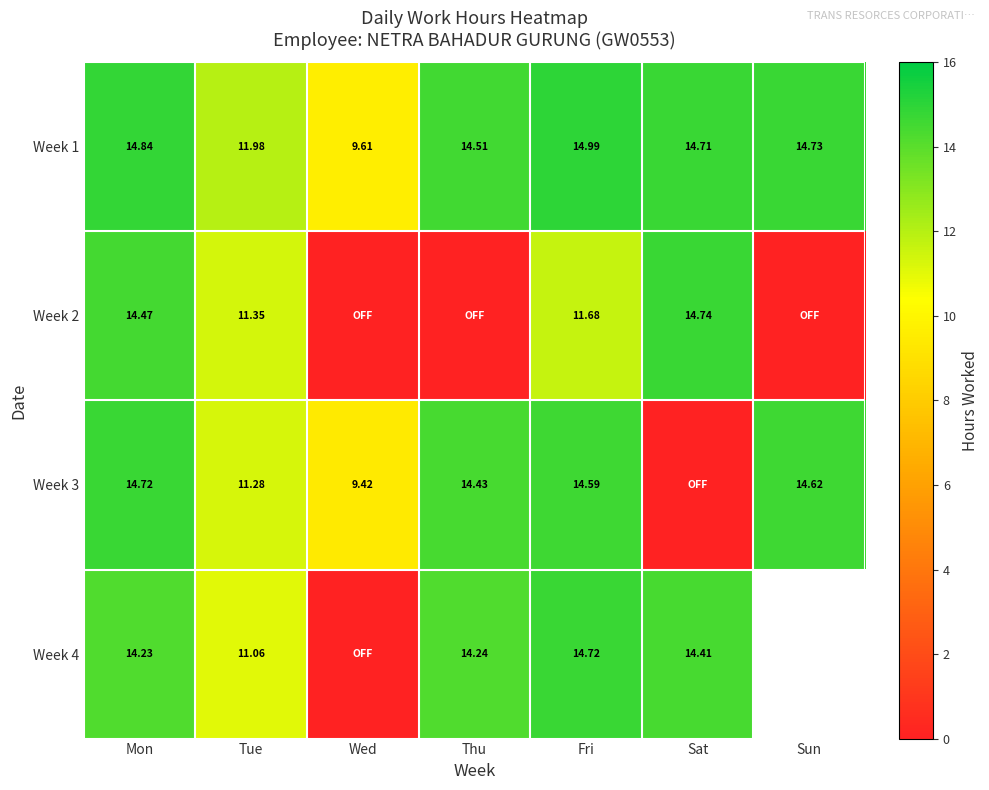

List the labels in order of Week 1 value, largest first.

Fri, Mon, Sun, Sat, Thu, Tue, Wed